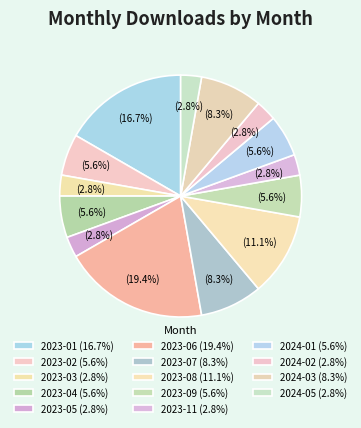

How many slices are in this pie chart?

14